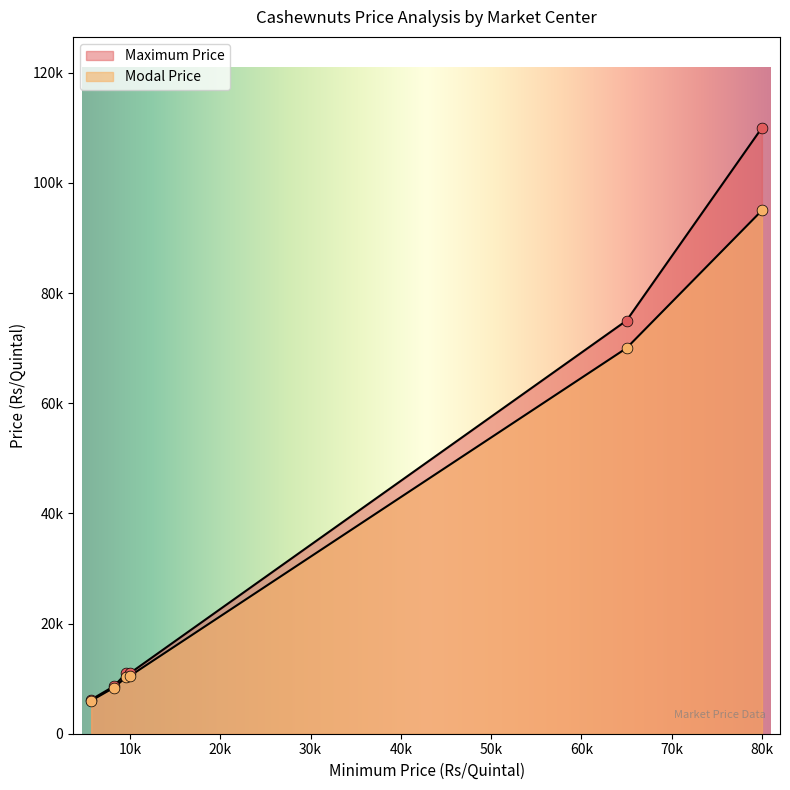

Which series contains the highest Y value?

Maximum Price